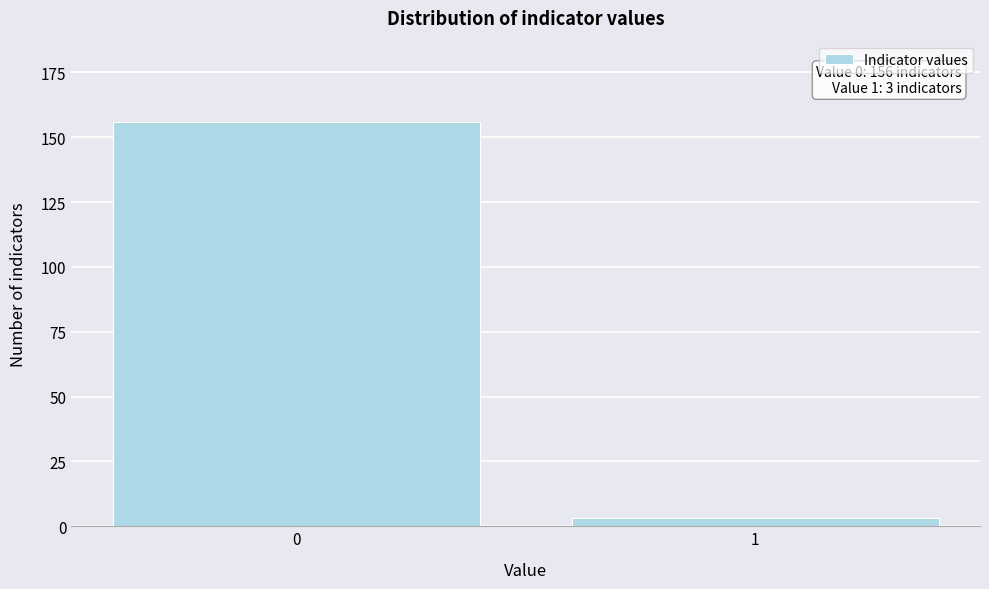

Reading left to right, list all the values displayed in this chart.

156	3